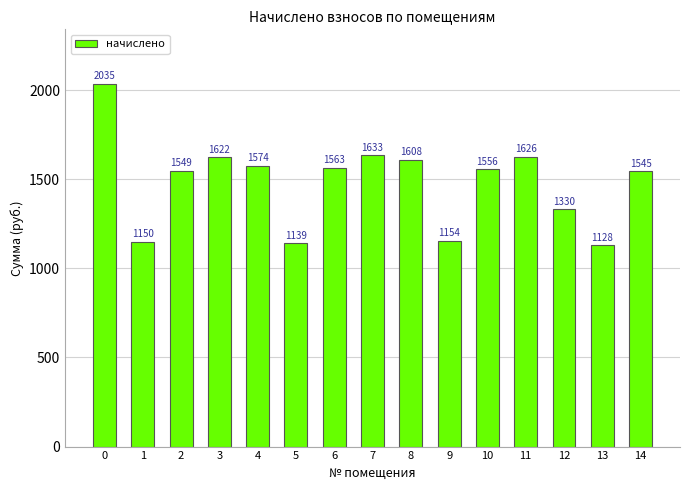

Count the number of categories in the chart.

15